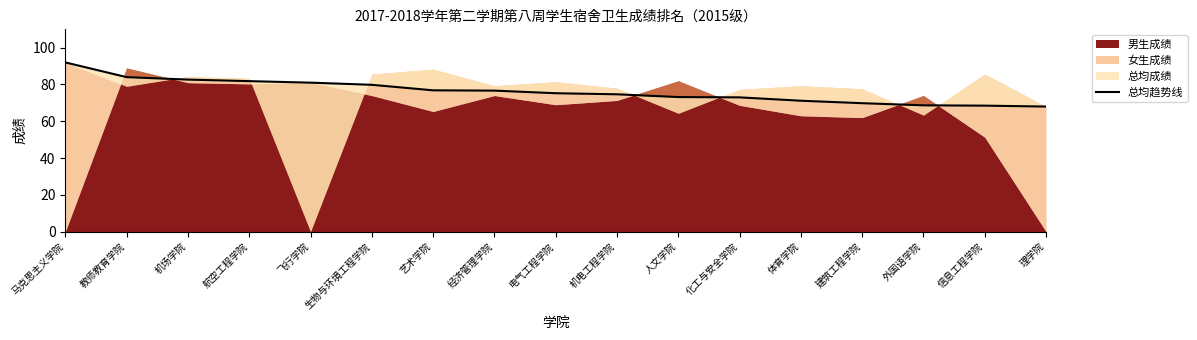

At which label does the data first exceed 75?

马克思主义学院